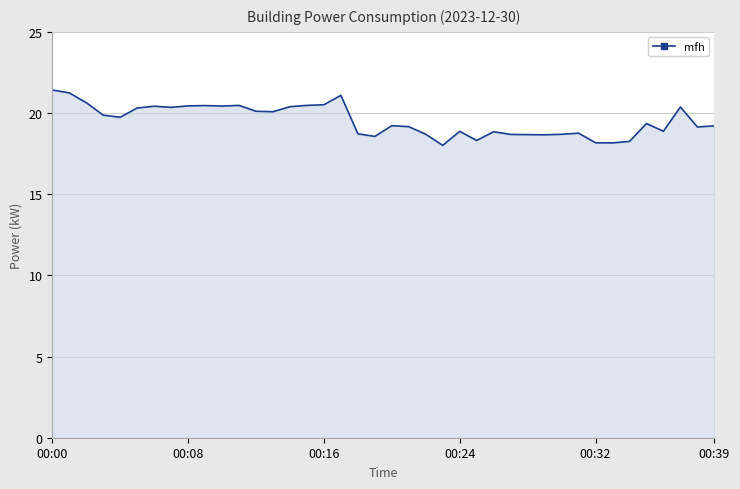

What is the minimum value shown in the chart?

18.0